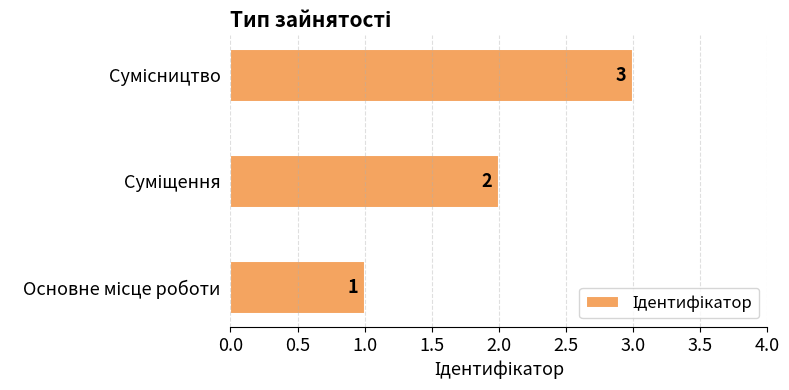

What is the sum of all values?

6